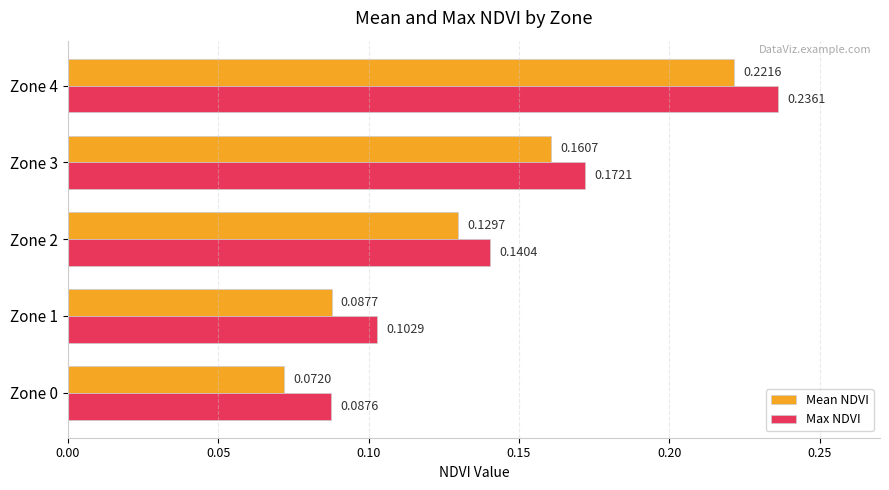

At which category is the sum across all series the highest?

Zone 4